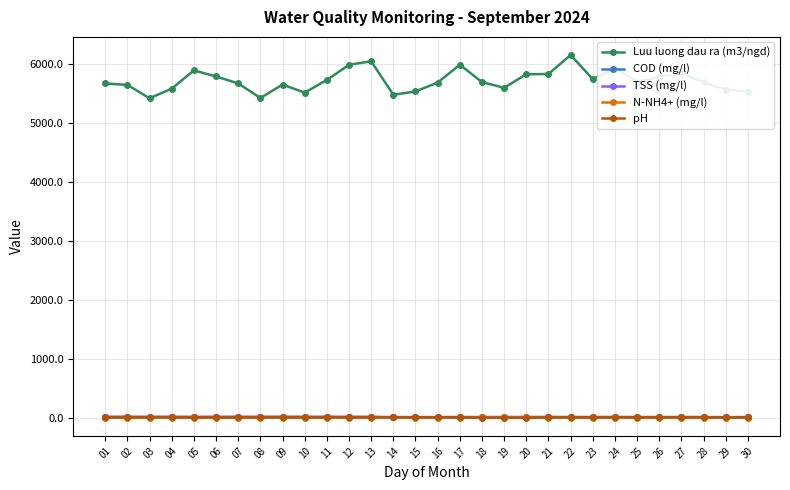

Which series has the largest total across all categories?

Luu luong dau ra (m3/ngd)